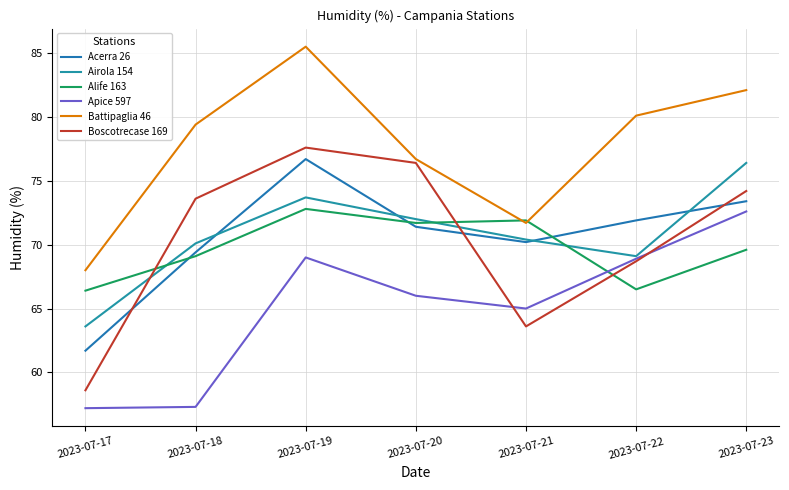

Which category has the highest value across all series?

2023-07-19